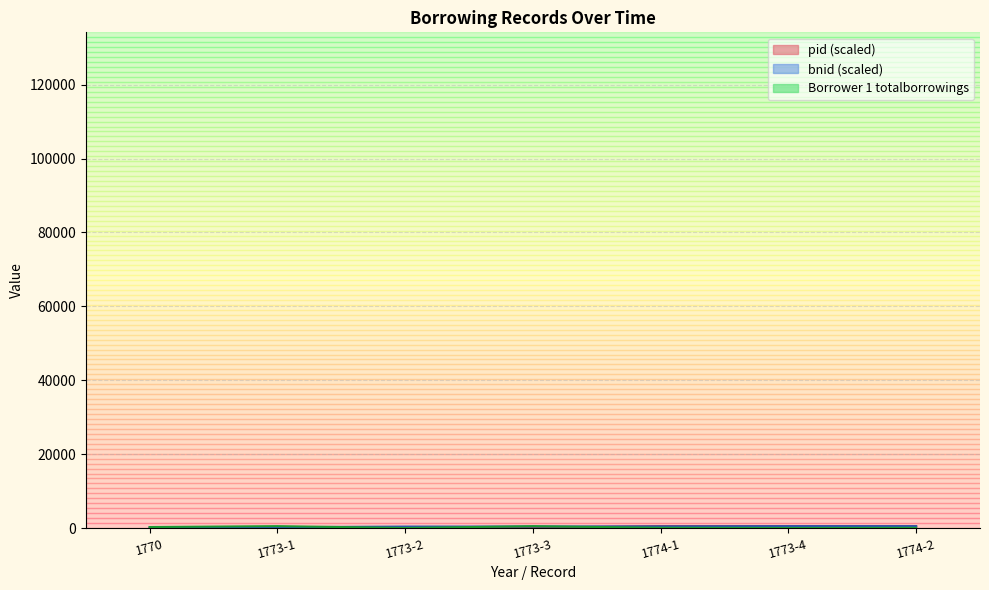

Count the number of data series in this chart.

3